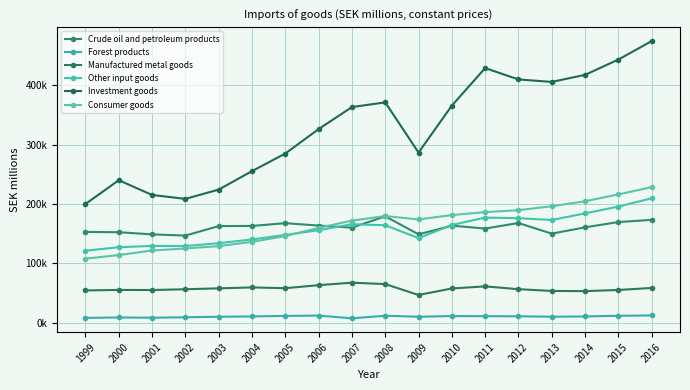

Is this an area chart (filled region under the line)?

No